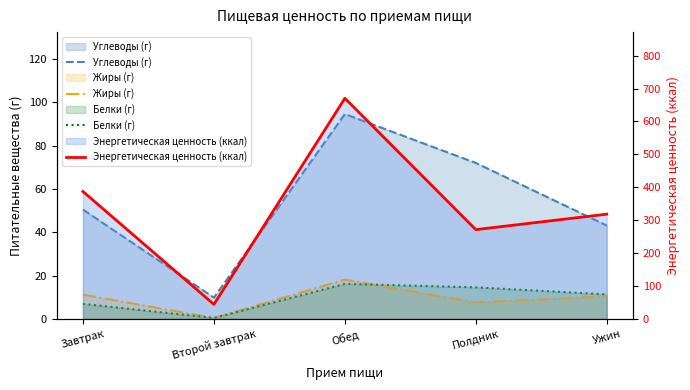

How many values in the Жиры (г) series exceed 10?

3